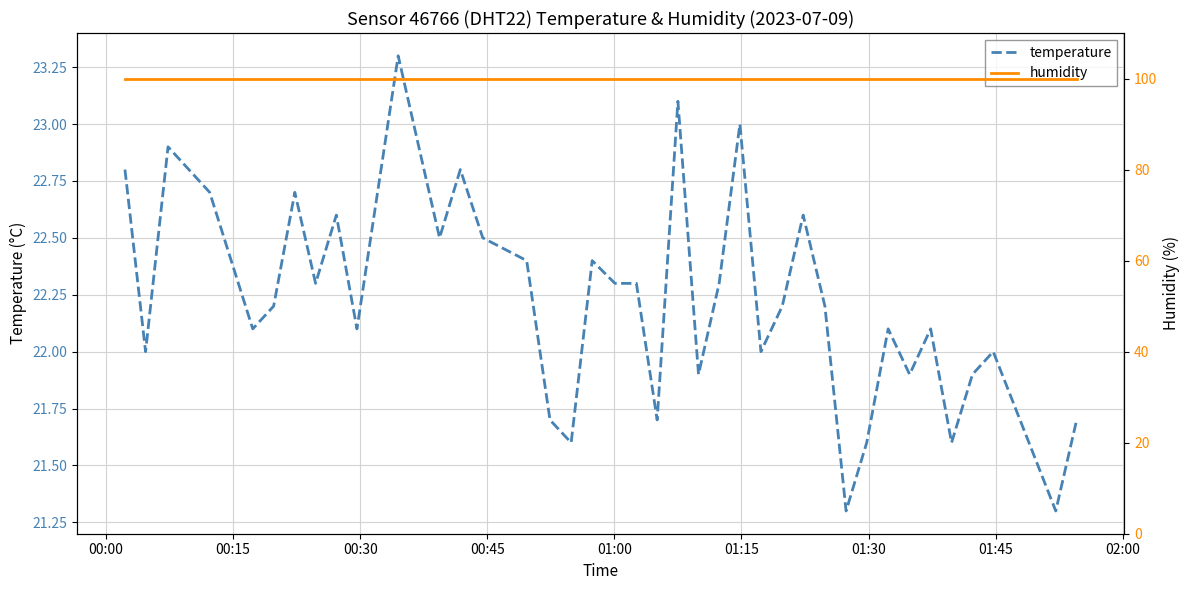

Which series has the widest spread of values?

temperature